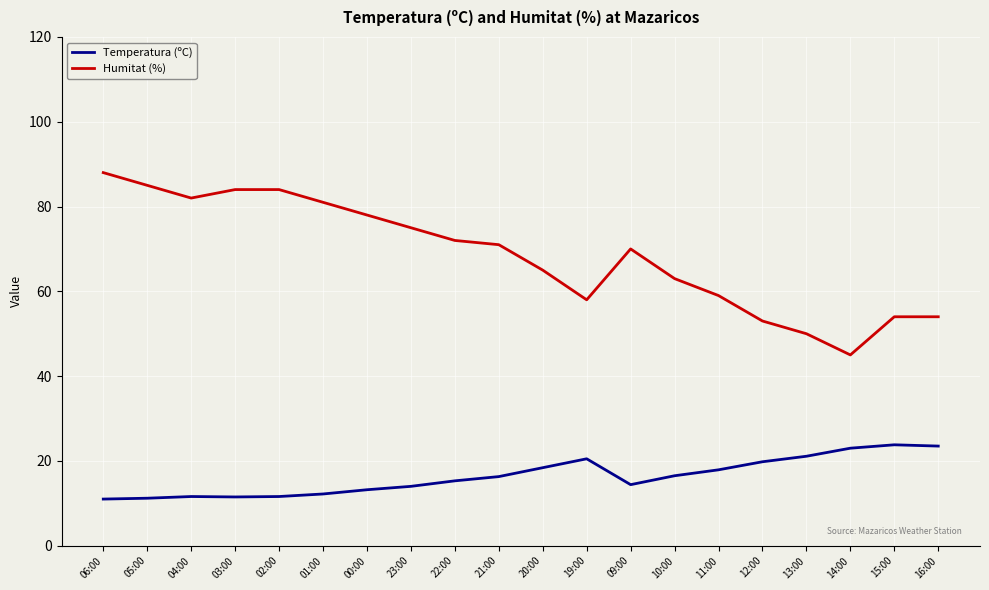

What is the maximum value shown in the chart?

88.0